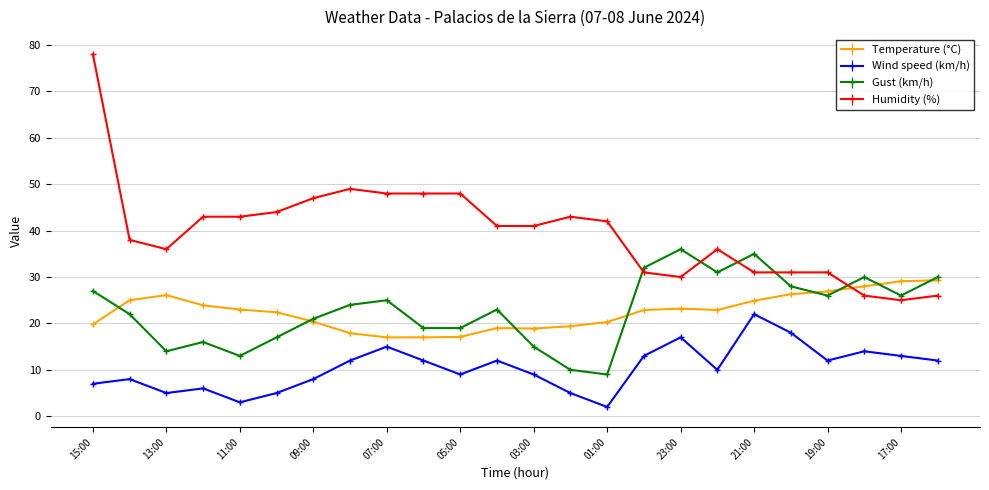

Rank the series by their maximum value, from highest to lowest.

Humidity (%), Gust (km/h), Temperature (°C), Wind speed (km/h)